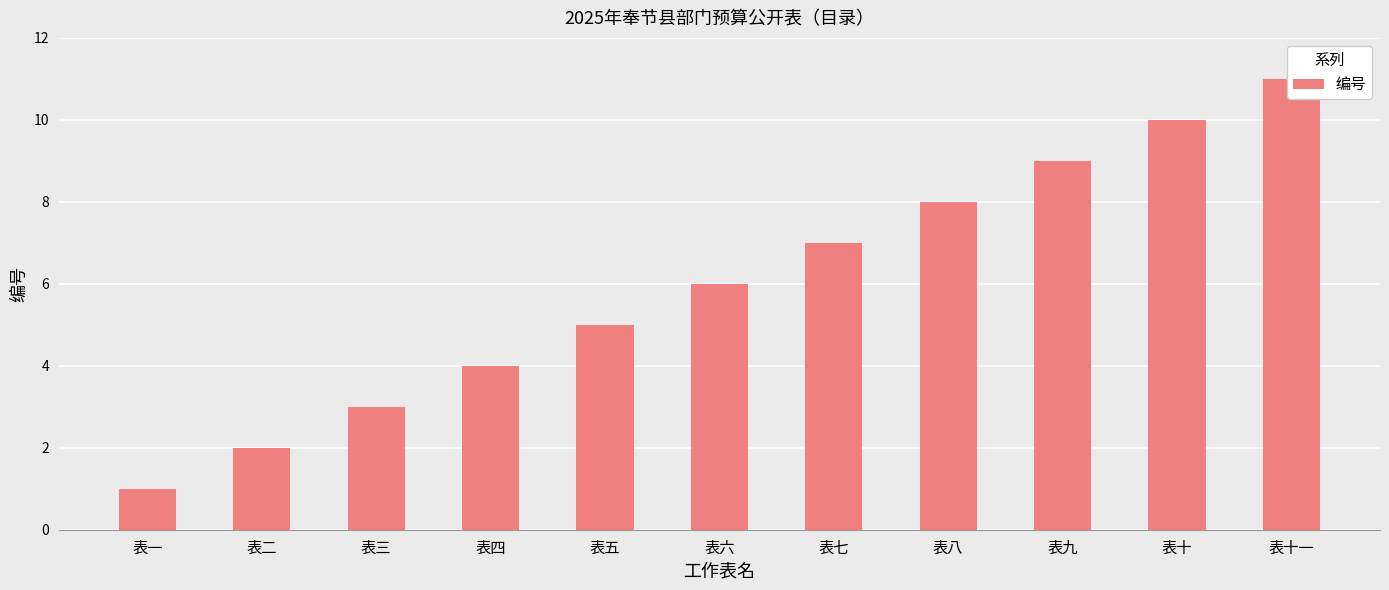

How many data points does each series have?

11